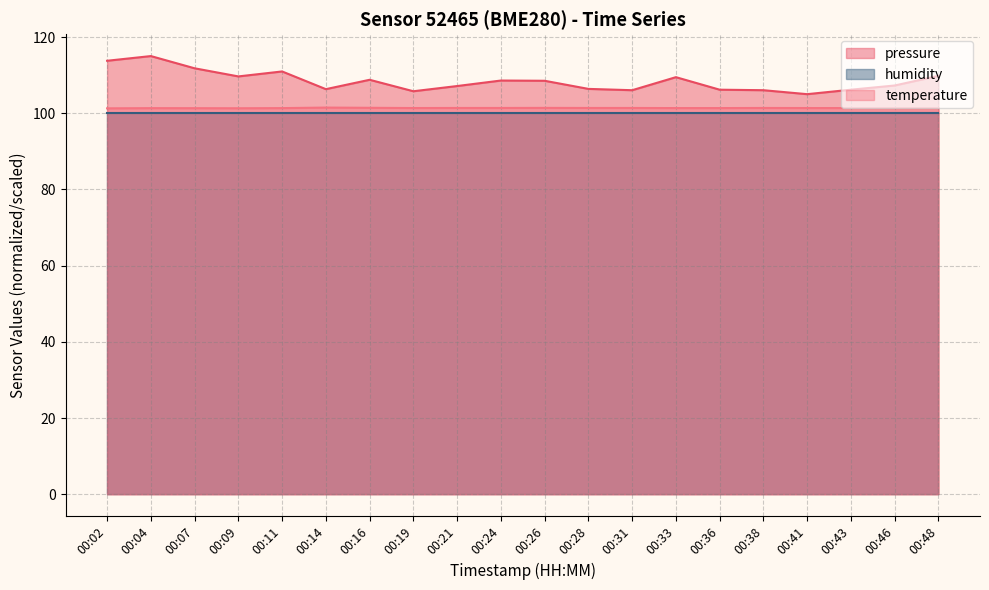

List the series in order of their peak value, lowest first.

humidity, temperature, pressure